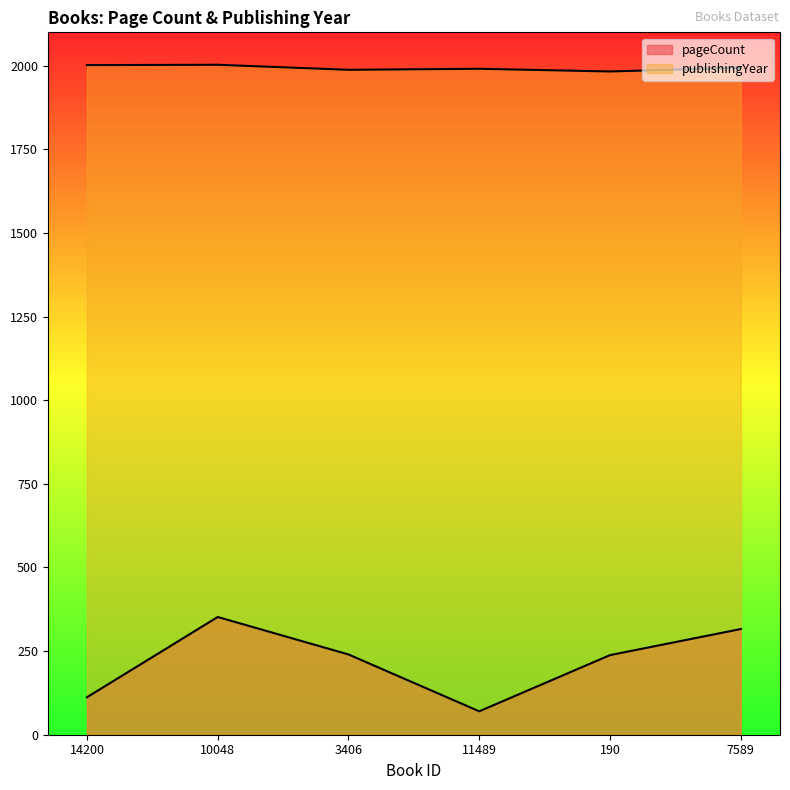

What is the value of the publishingYear point at the 1st from the left?

2002